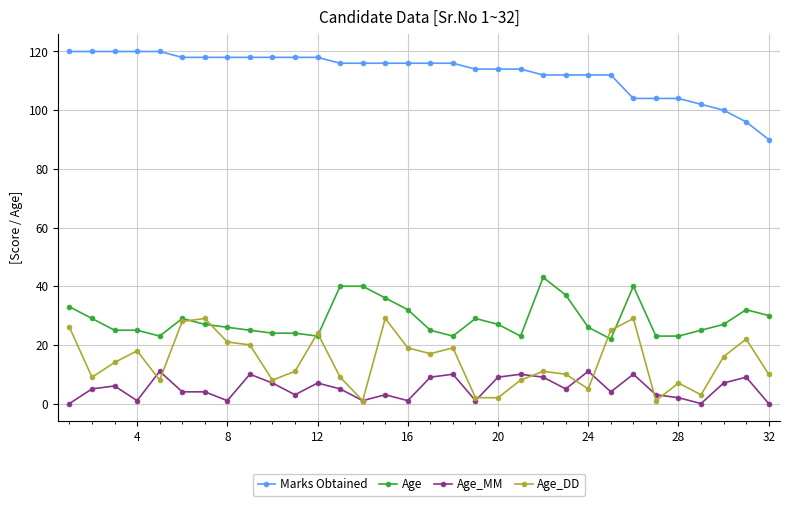

True or false: Age_MM and Age cross at least once.

False